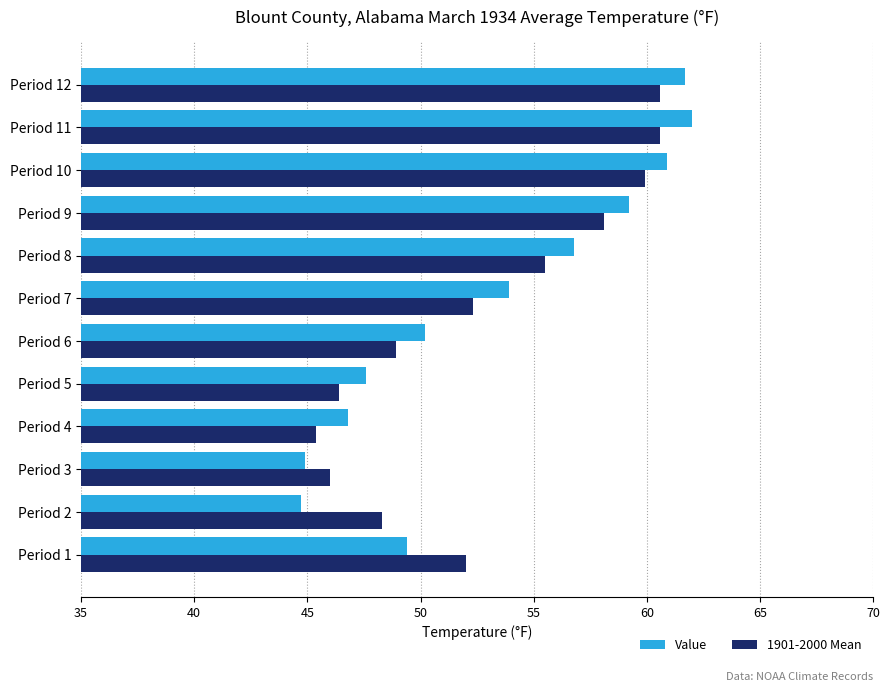

At how many categories does at least one series exceed 57?

4